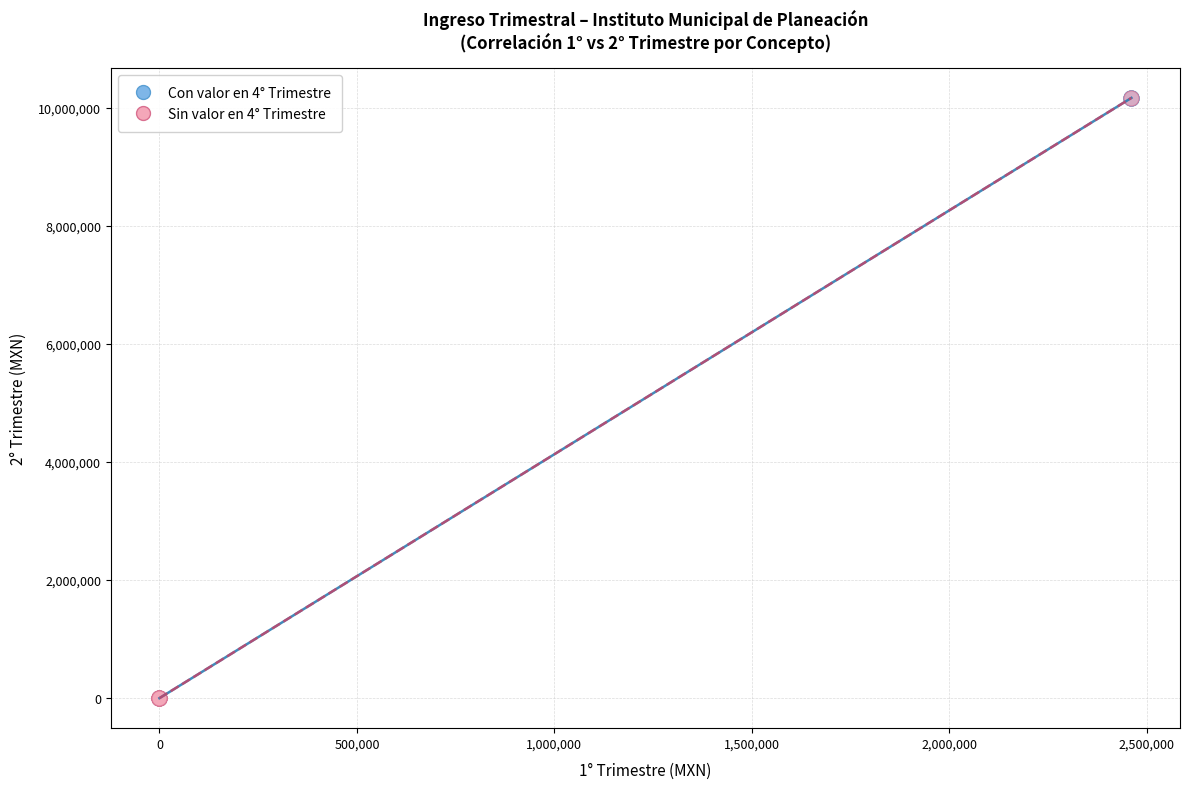

What are all the series names shown in the legend?

Con valor en 4° Trimestre, Sin valor en 4° Trimestre